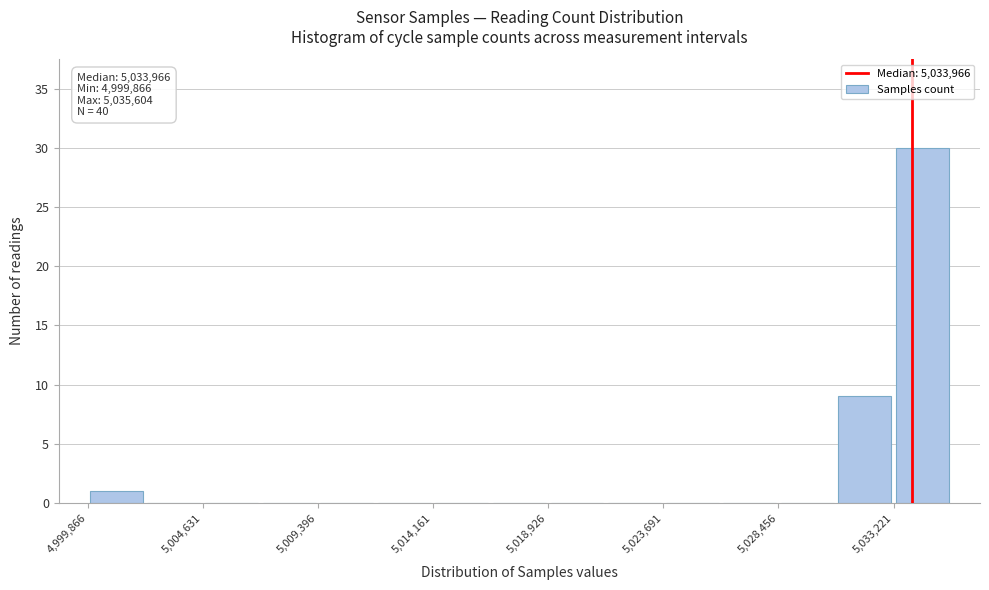

Over which range of the x-axis is the bar tallest?

5033000 to 5035500